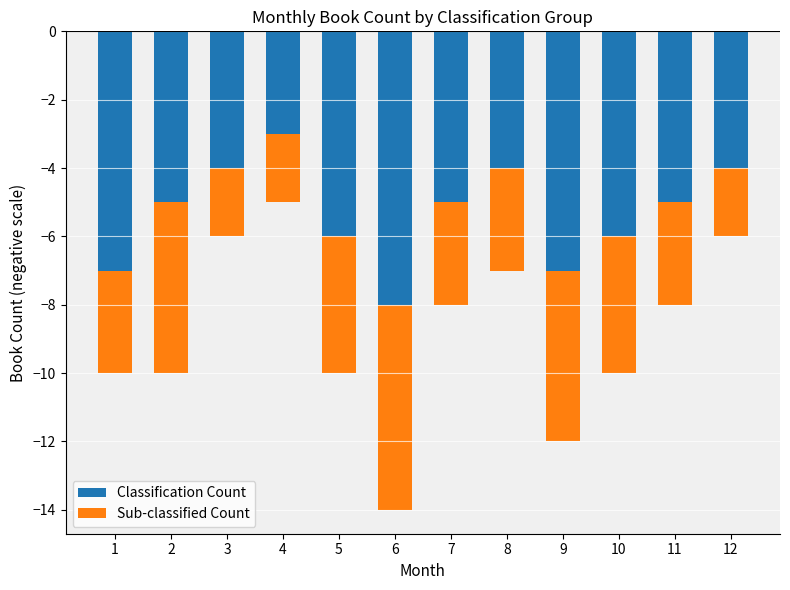

What is the difference between the maximum and minimum values in the Classification Count series?

5